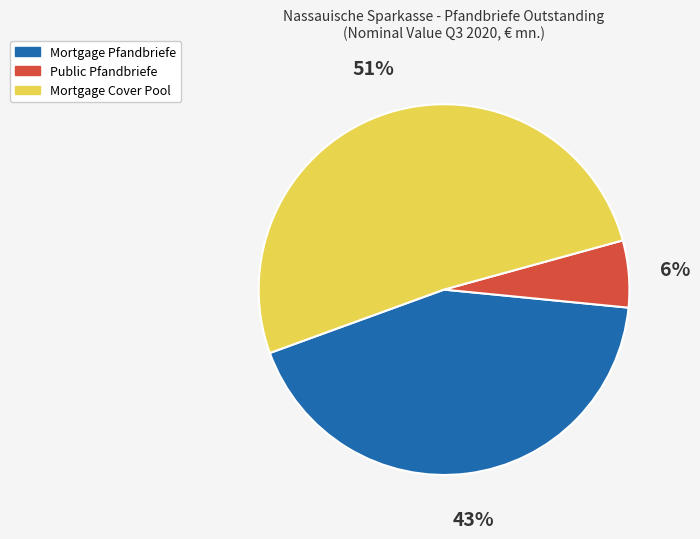

Is it true that Mortgage Pfandbriefe is 43% of the pie?

True